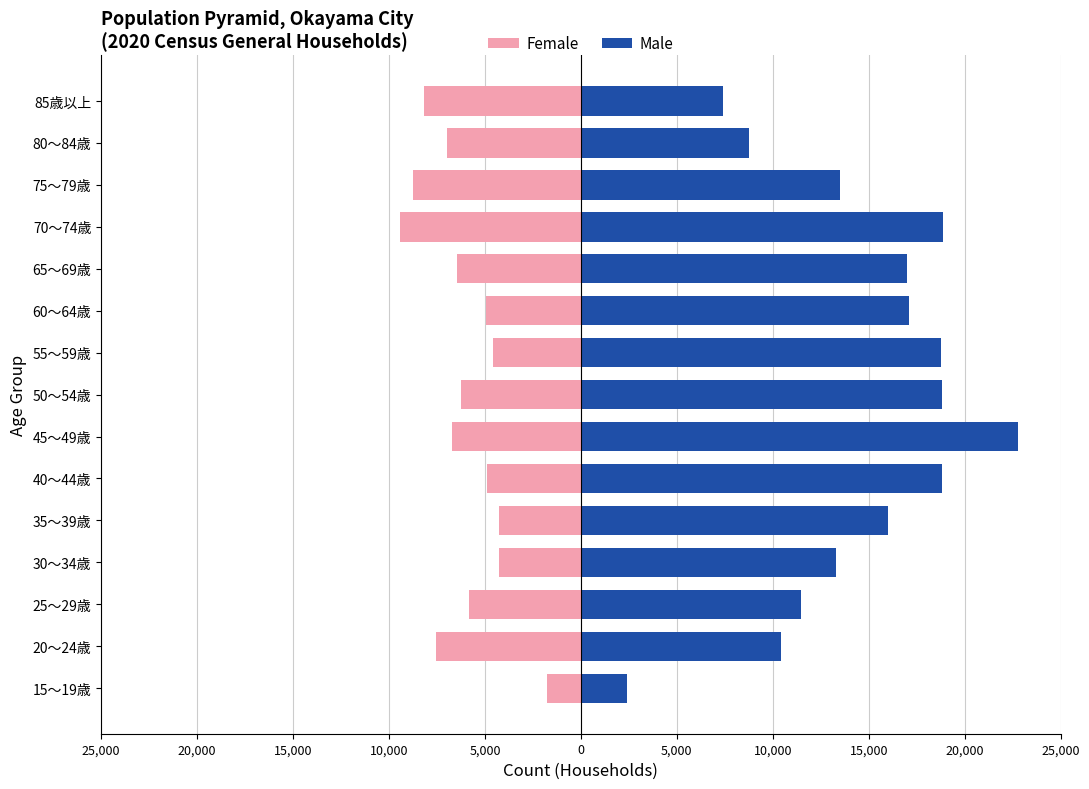

How many groups of bars are there?

15